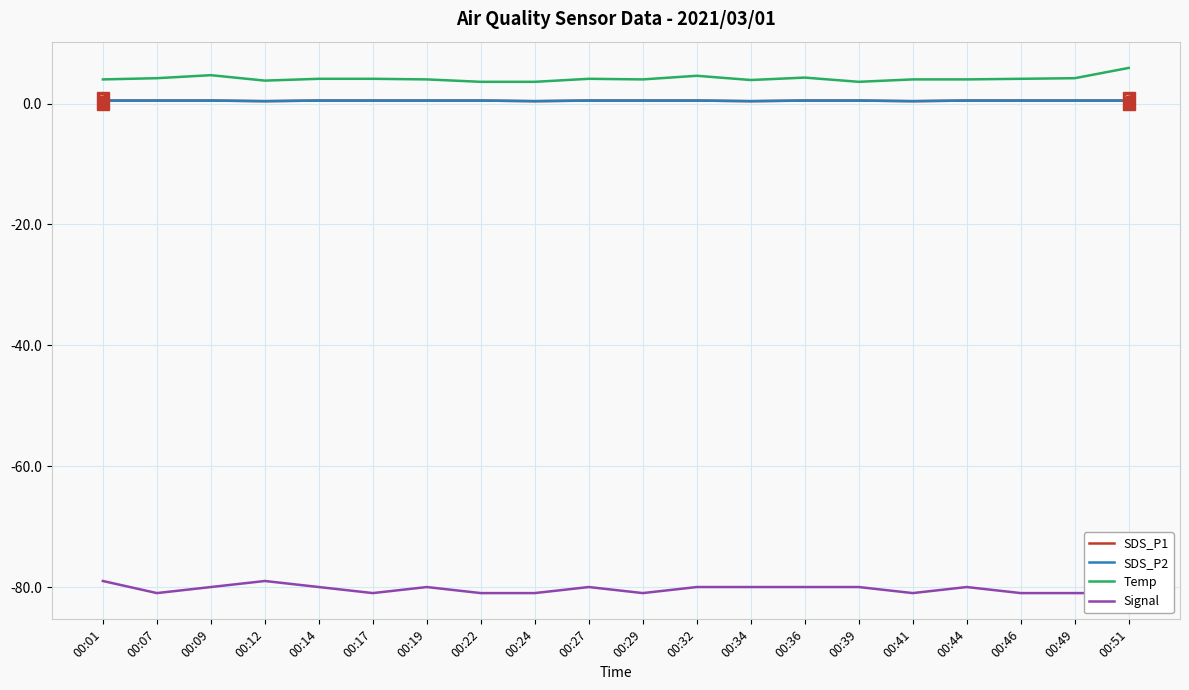

At which category does SDS_P2 reach its first local valley?

00:12